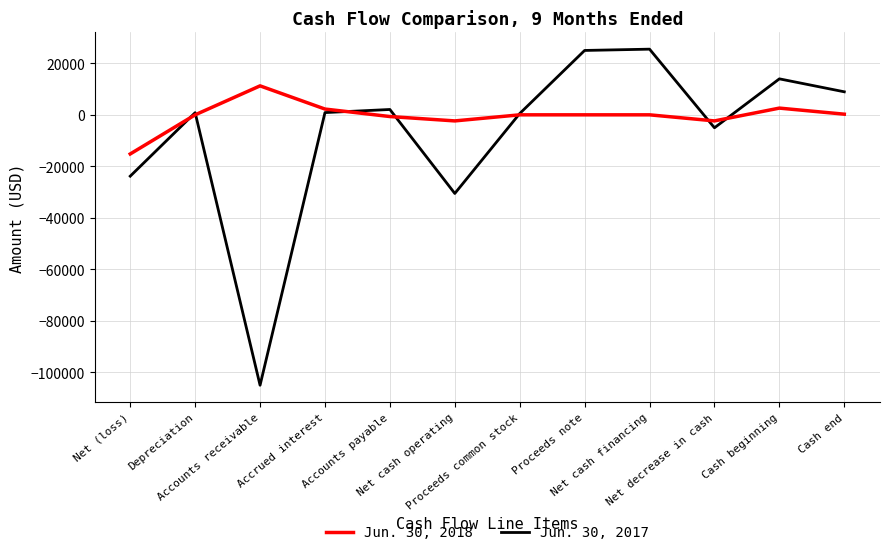

Which series has the widest spread of values?

Jun. 30, 2017